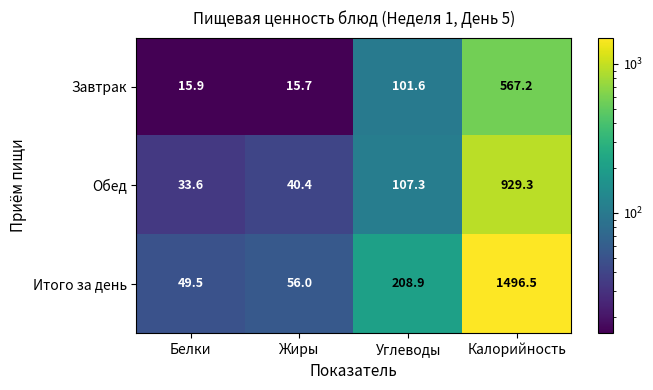

The value of Итого за день at Белки is 86.9. True or false?

False